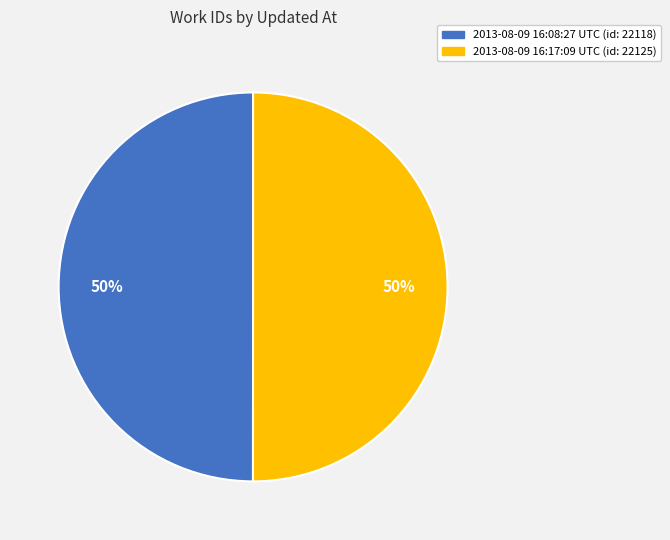

Count the number of slices in the pie.

2